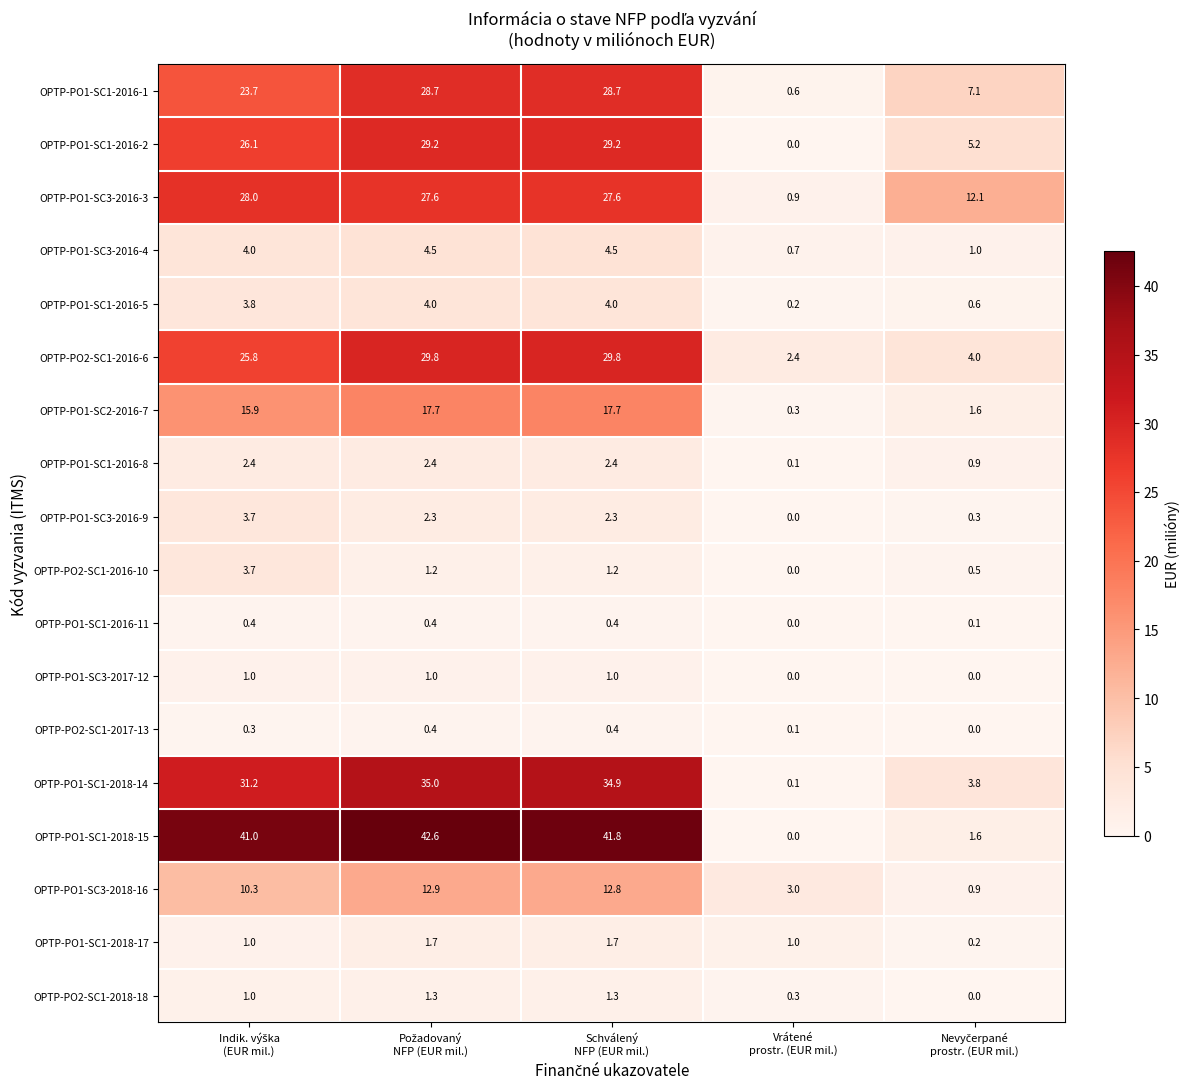

What is the greatest value displayed?

42.6